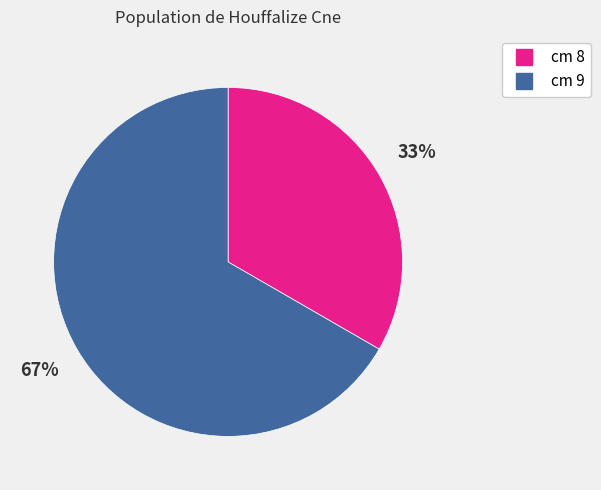

To the nearest percent, what is the average slice percentage?

50%